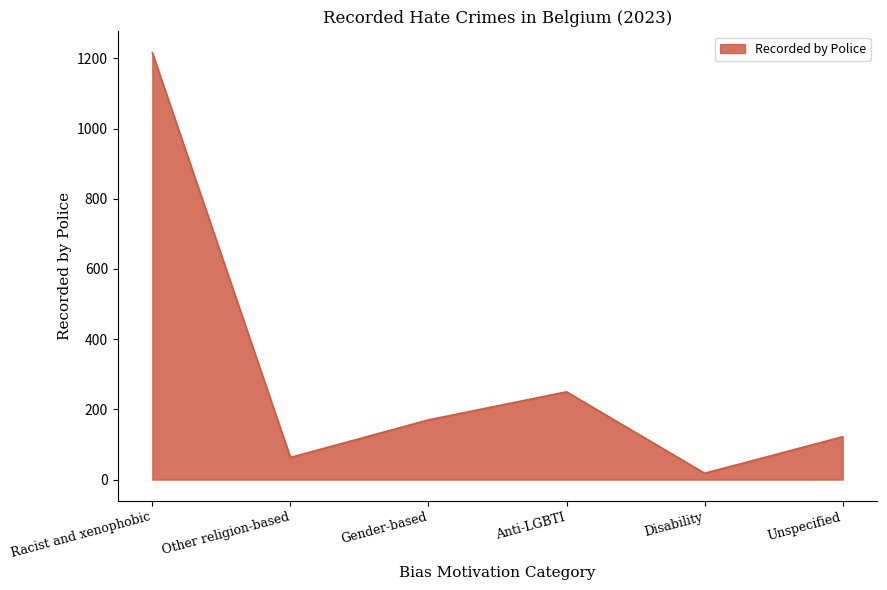

What is the difference between the maximum and minimum values?

1198